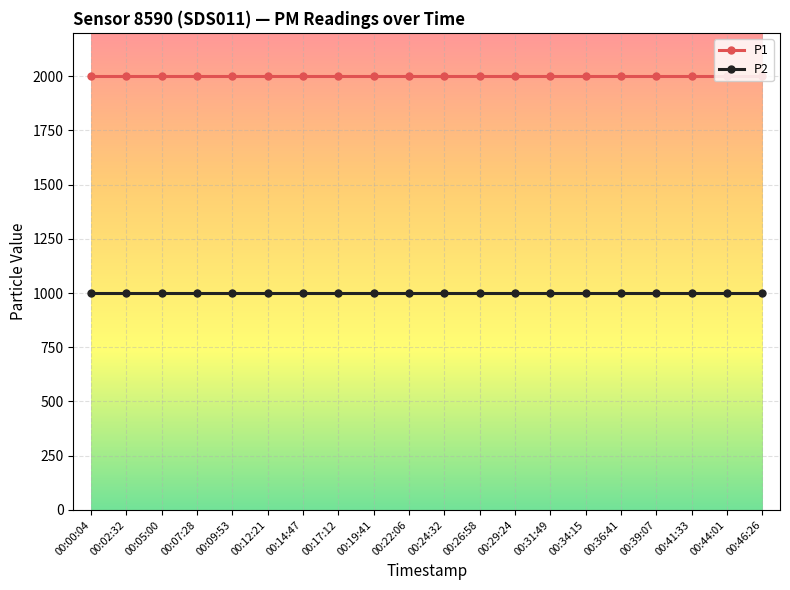

What are all the series names shown in the legend?

P1, P2